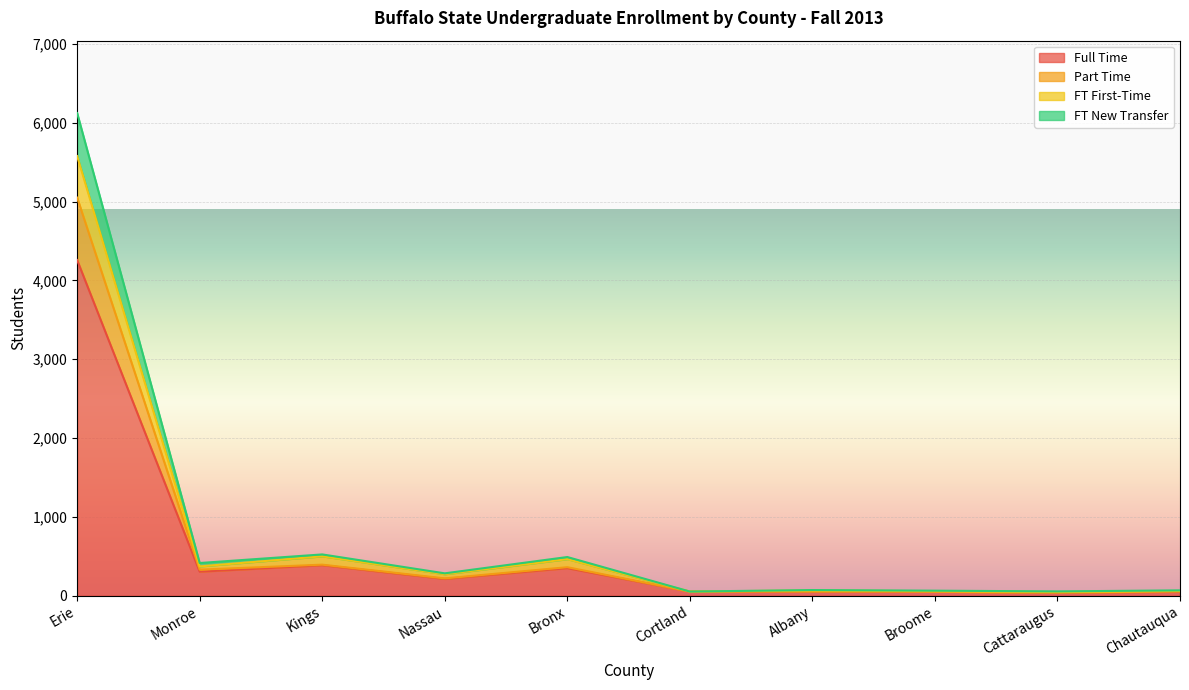

The FT New Transfer series shows 159 at Kings. True or false?

False